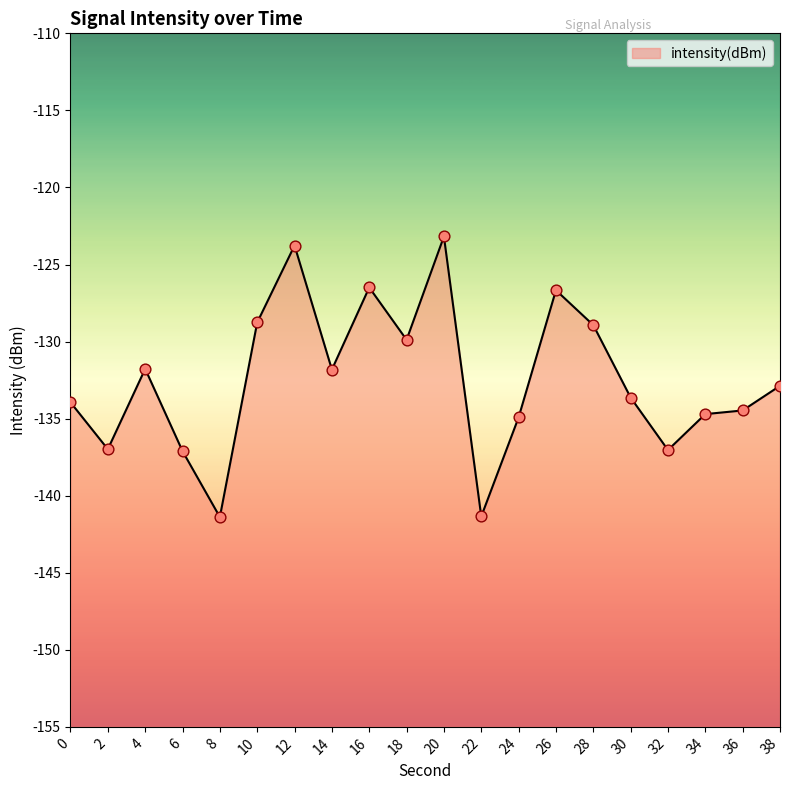

Which has a higher value, 18 or 26?

26